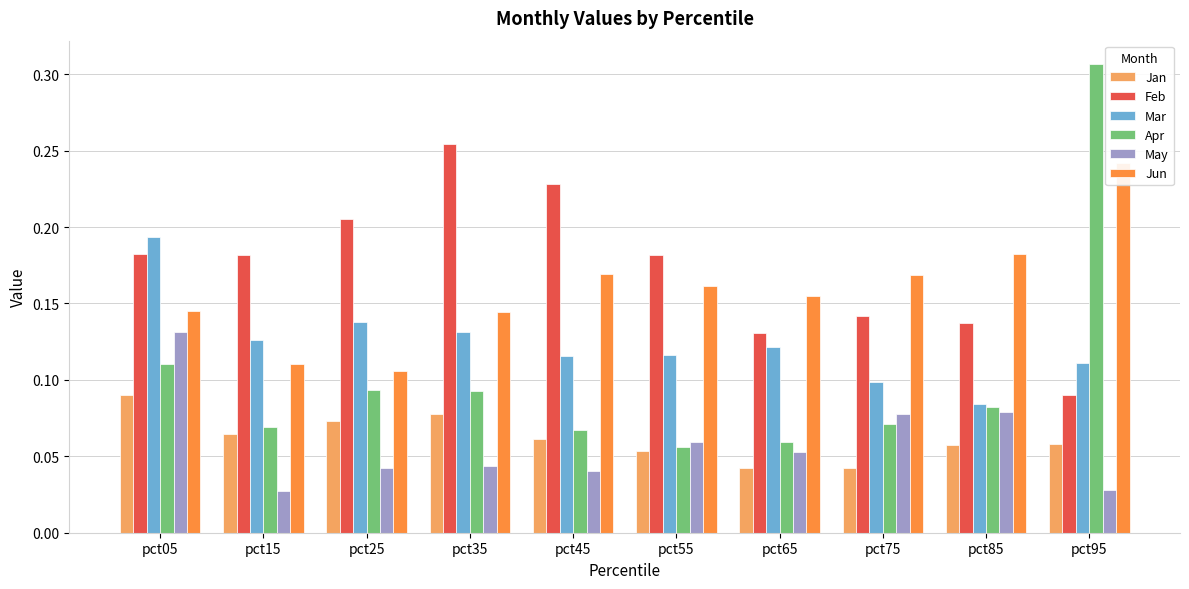

What is the difference between the second highest and second lowest values in the Feb series?

0.1